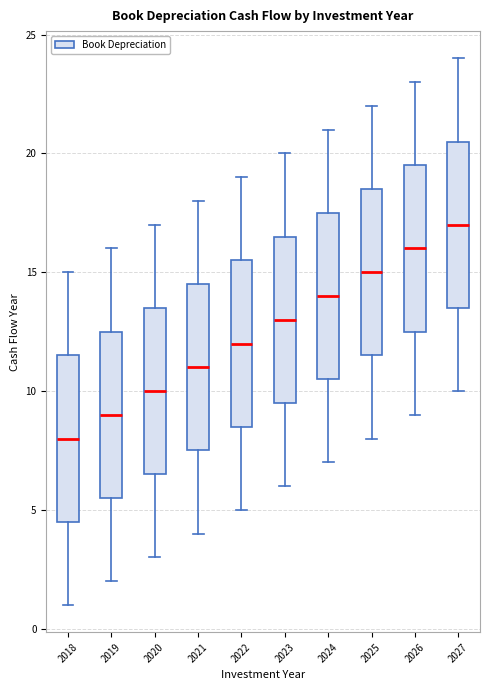

Which box's median line is the lowest?

2018